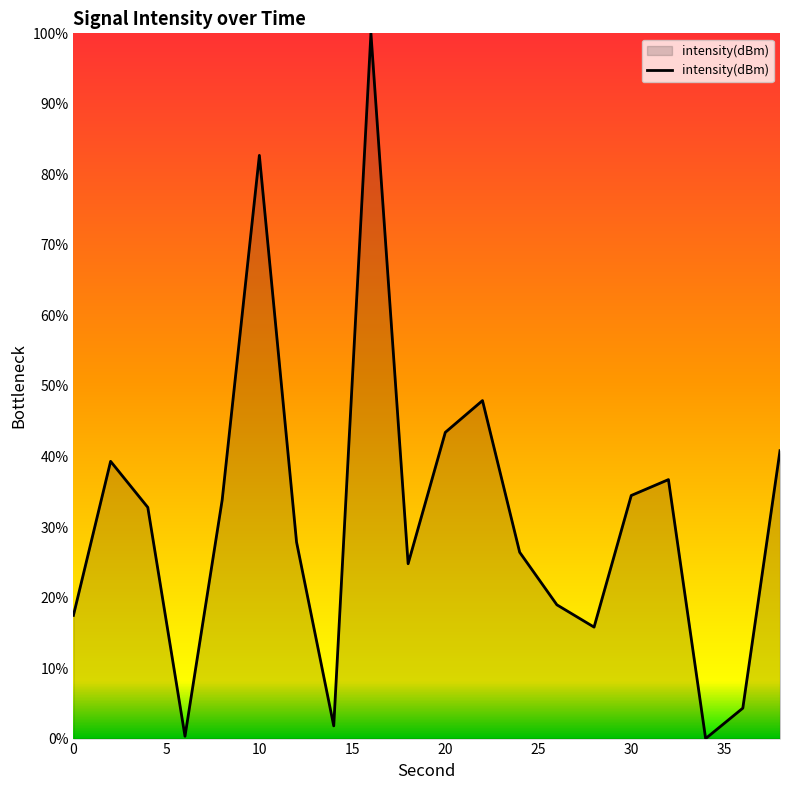

What is the difference between the maximum and minimum values?

100.0